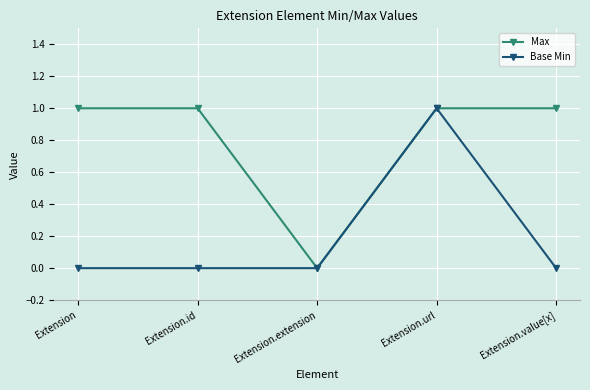

Between Extension.id and Extension.extension, which series saw the biggest shift?

Max